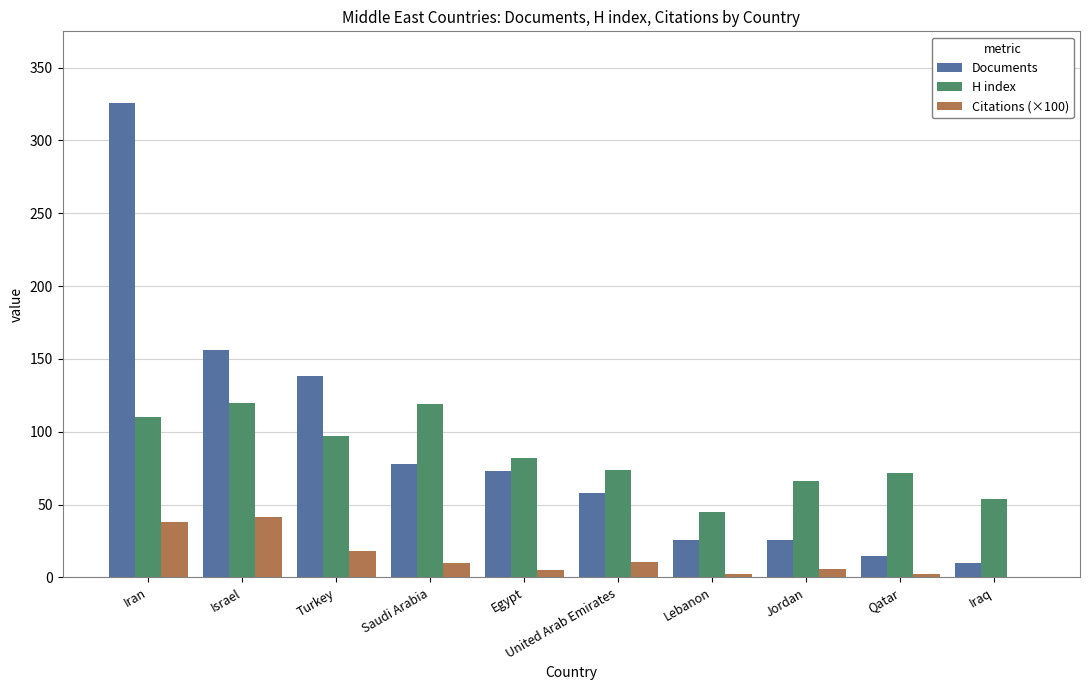

Is it true that Documents equals 48.4 at Egypt?

False